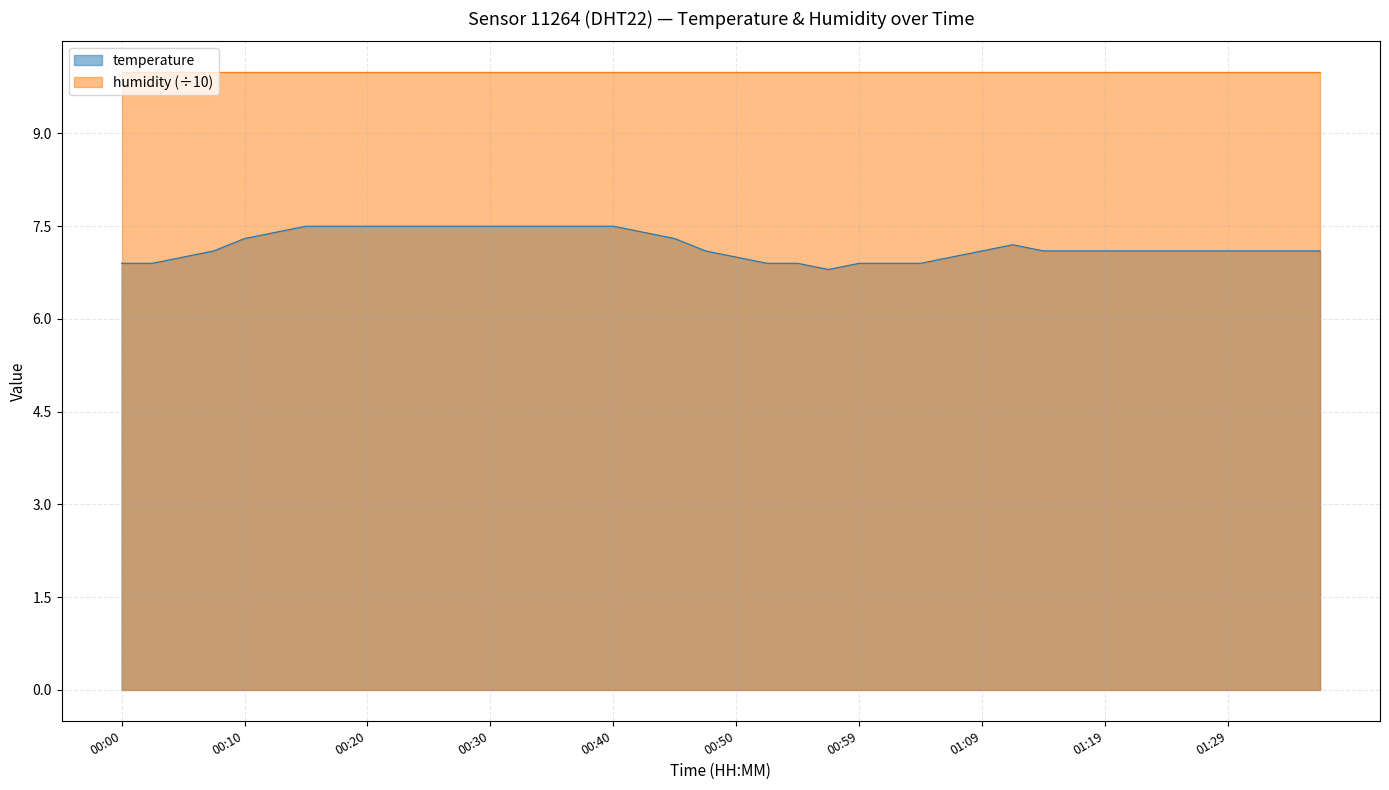

What is the maximum value shown in the chart?

10.0